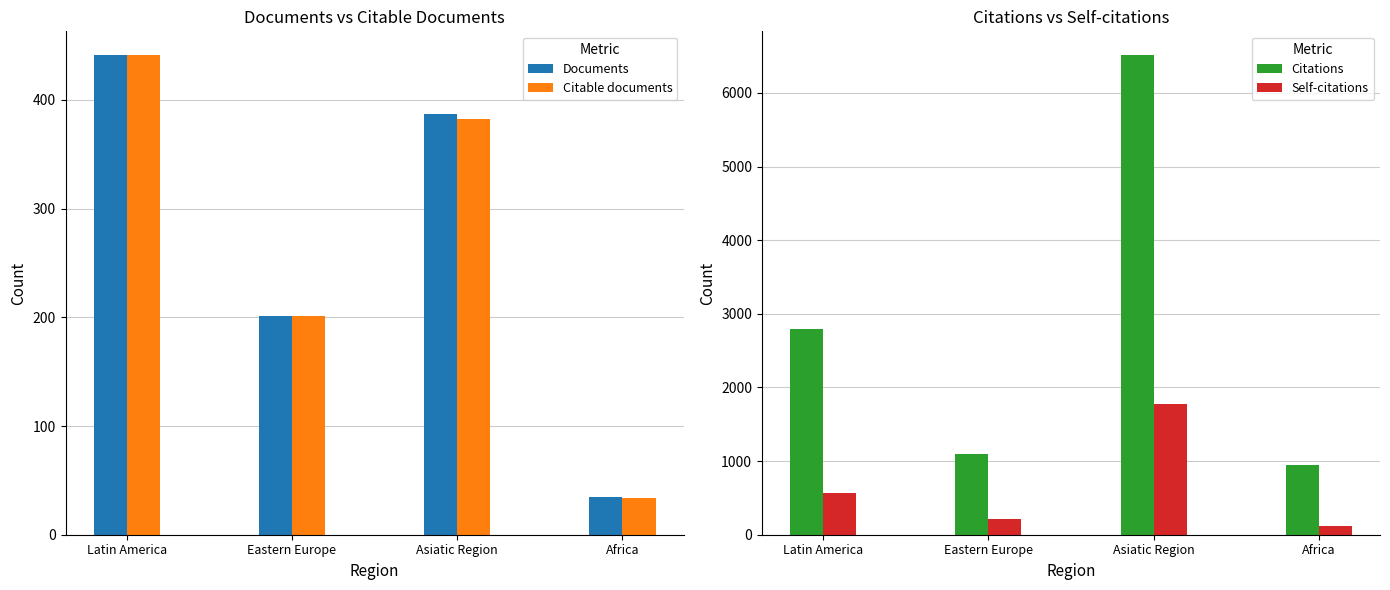

True or false: Citable documents has a value of 8 at Africa.

False